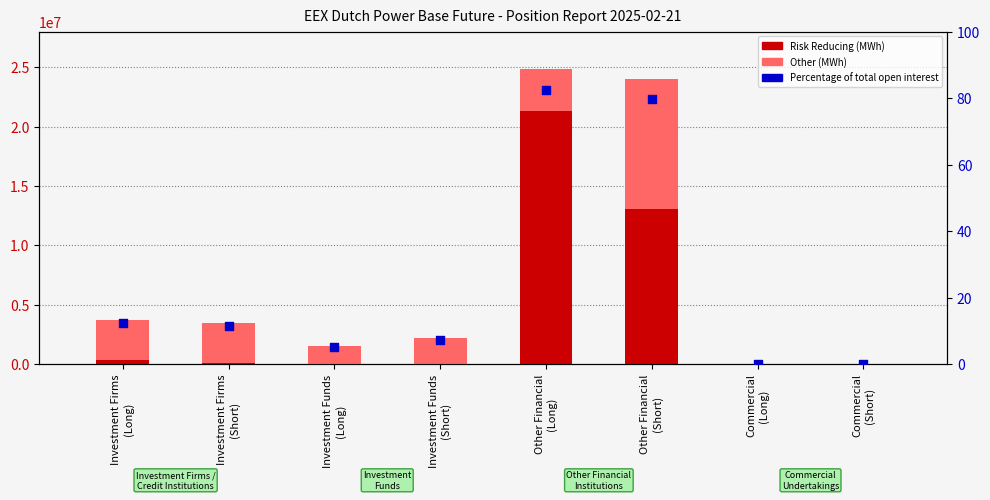

Which series has the largest total across all categories?

Risk Reducing